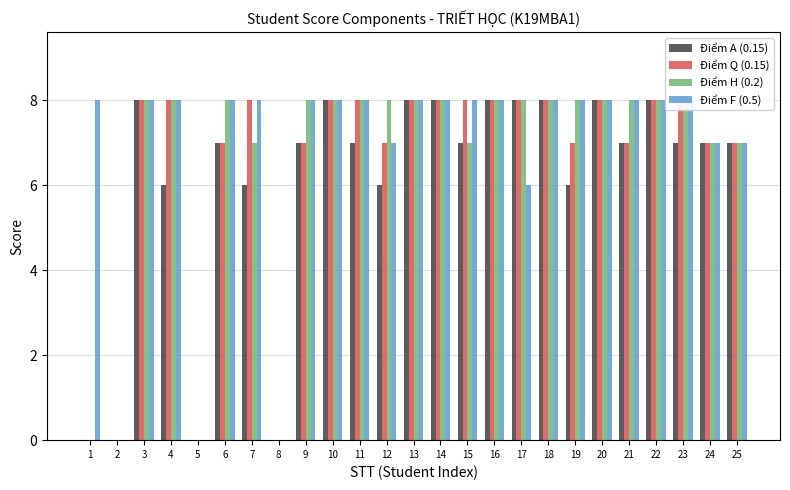

Reading left to right, extract all data points from this chart.

Điểm A (0.15): 1=0	2=0	3=8	4=6	5=0	6=7	7=6	8=0	9=7	10=8	11=7	12=6	13=8	14=8	15=7	16=8	17=8	18=8	19=6	20=8	21=7	22=8	23=7	24=7	25=7
Điểm Q (0.15): 1=0	2=0	3=8	4=8	5=0	6=7	7=8	8=0	9=7	10=8	11=8	12=7	13=8	14=8	15=8	16=8	17=8	18=8	19=7	20=8	21=7	22=8	23=8	24=7	25=7
Điểm H (0.2): 1=0	2=0	3=8	4=8	5=0	6=8	7=7	8=0	9=8	10=8	11=8	12=8	13=8	14=8	15=7	16=8	17=8	18=8	19=8	20=8	21=8	22=8	23=8	24=7	25=7
Điểm F (0.5): 1=8	2=0	3=8	4=8	5=0	6=8	7=8	8=0	9=8	10=8	11=8	12=7	13=8	14=8	15=8	16=8	17=6	18=8	19=8	20=8	21=8	22=8	23=8	24=7	25=7